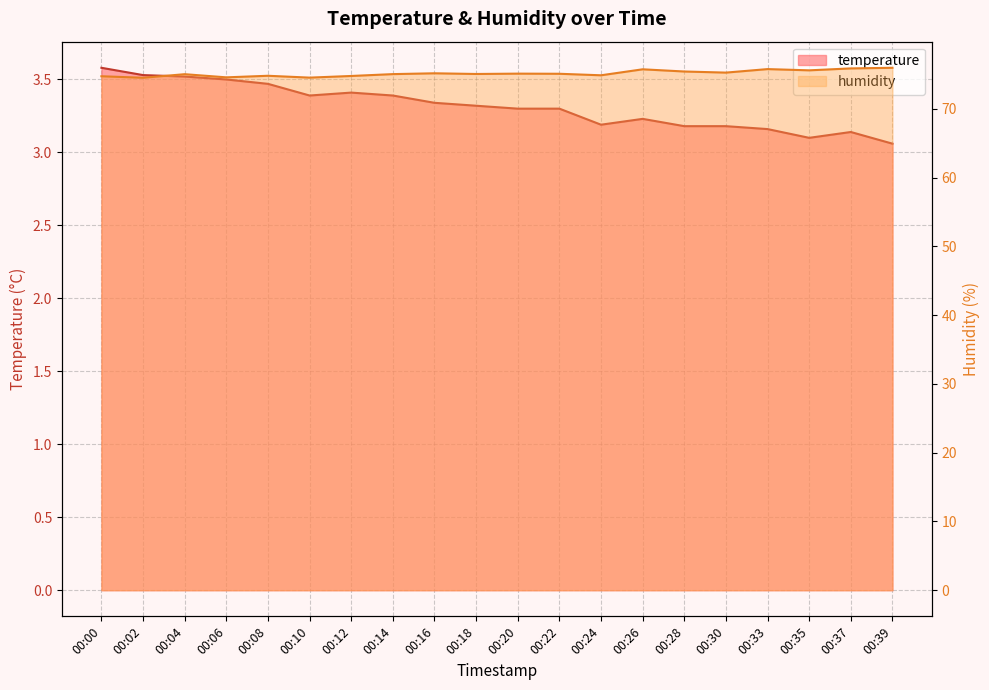

What is the value of the temperature point at the 7th from the left?

3.4